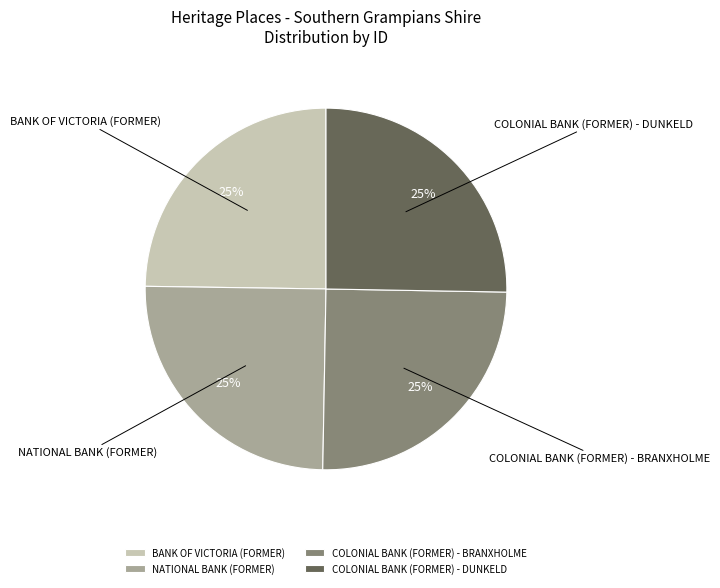

Is it true that NATIONAL BANK (FORMER) is 12% of the pie?

False